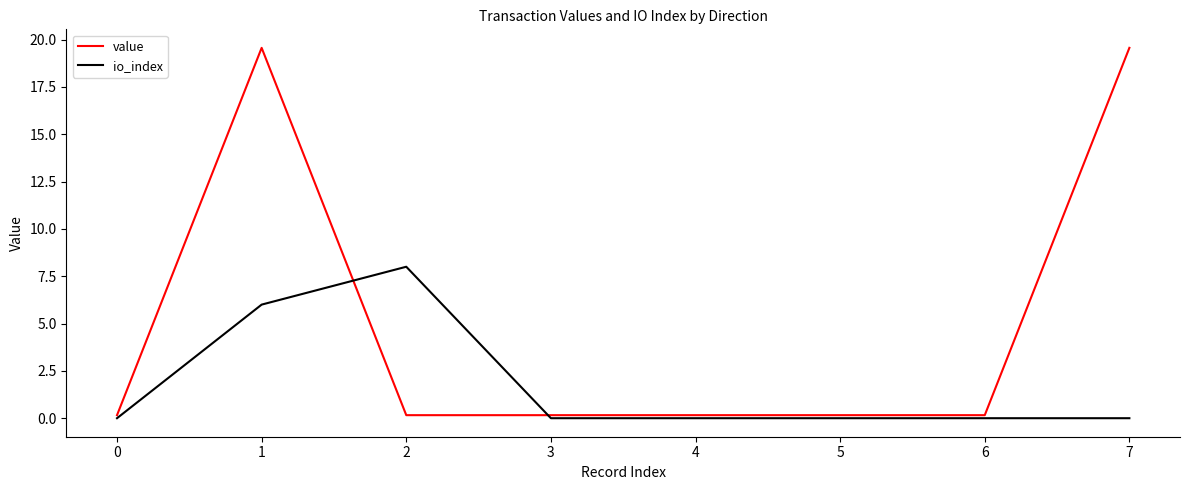

What is the difference between the second highest and minimum values in the value series?

19.4